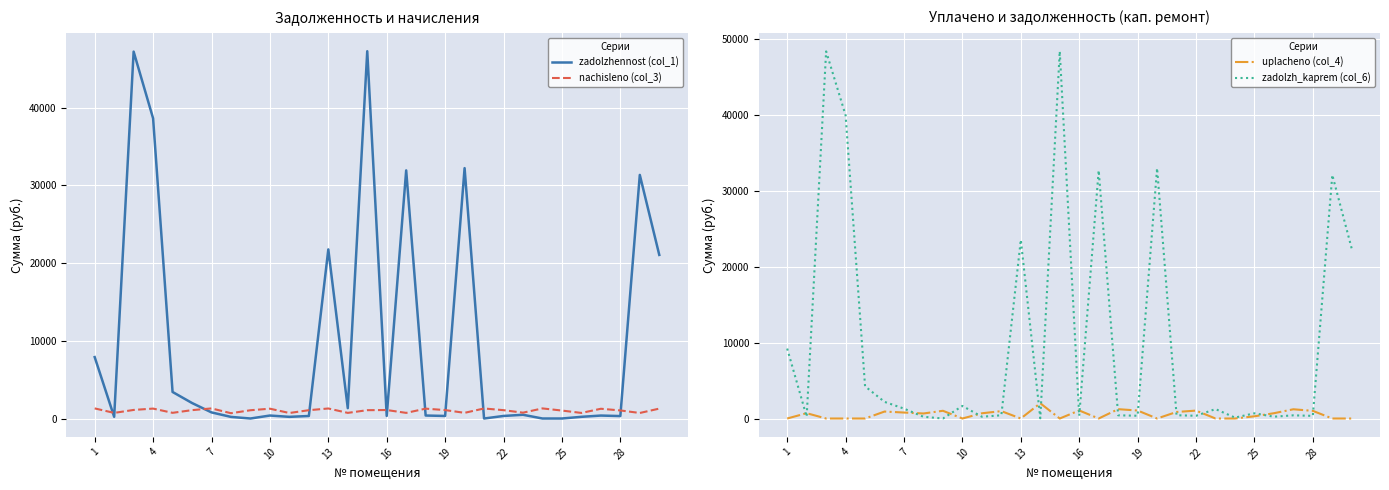

In zadolzh_kaprem (col_6), how many points are higher than both neighbors (excluding endpoints)?

10